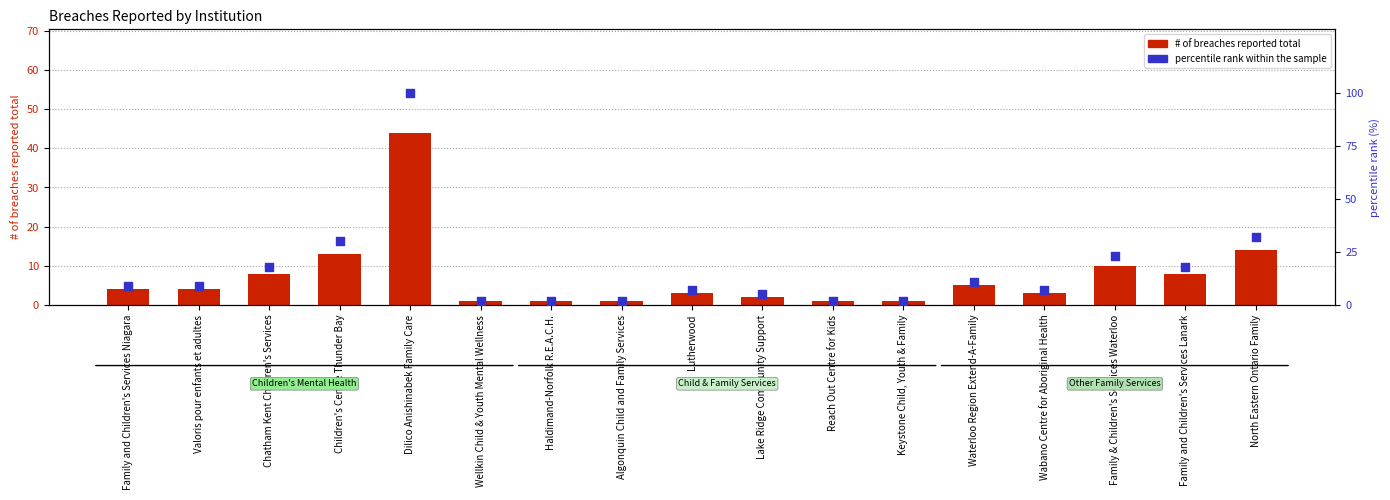

What are all the series names shown in the legend?

# of breaches reported total, percentile rank within the sample